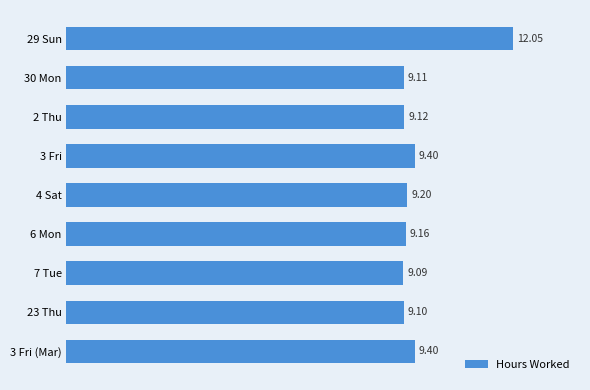

Which has a higher value, 2 Thu or 4 Sat?

4 Sat